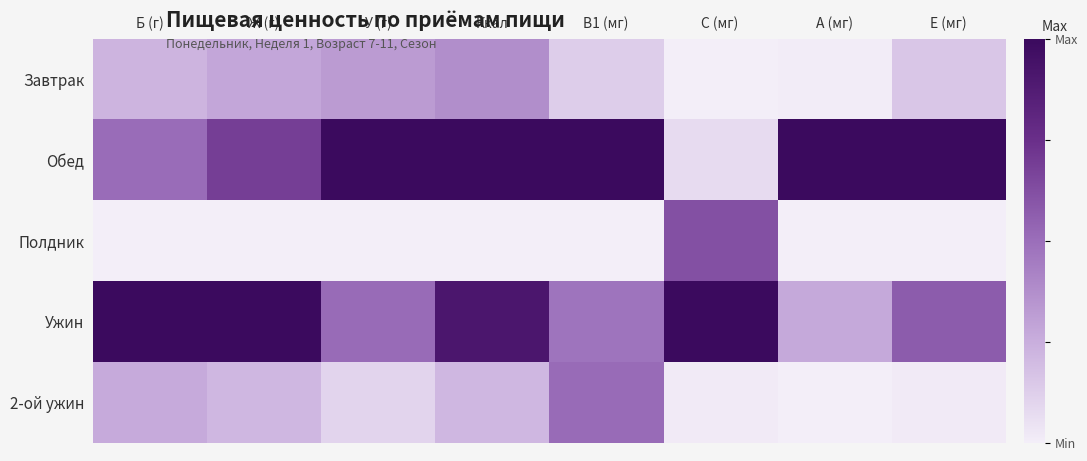

Rank the series by their maximum value, from highest to lowest.

Обед, Ужин, Полдник, 2-ой ужин, Завтрак